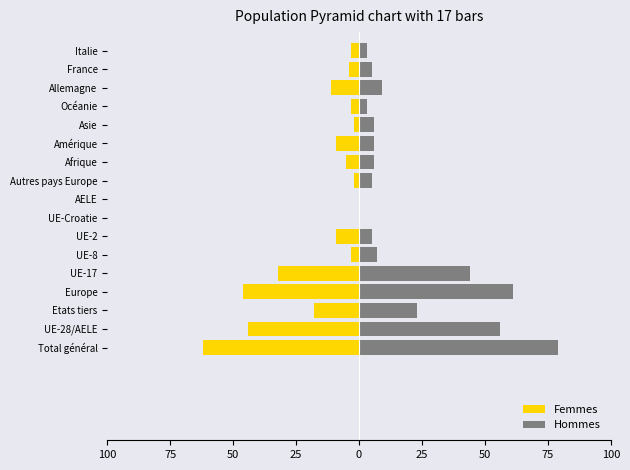

What is the minimum value for Femmes?

-62